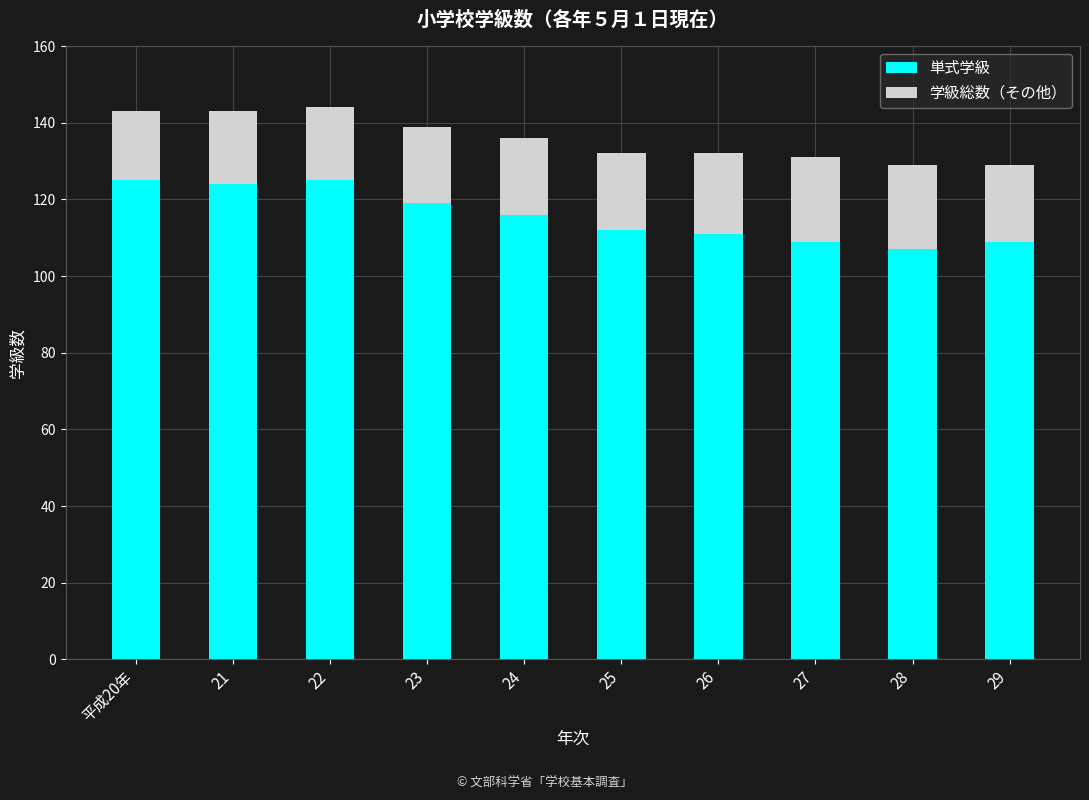

What is the total value across all series at 29?

129